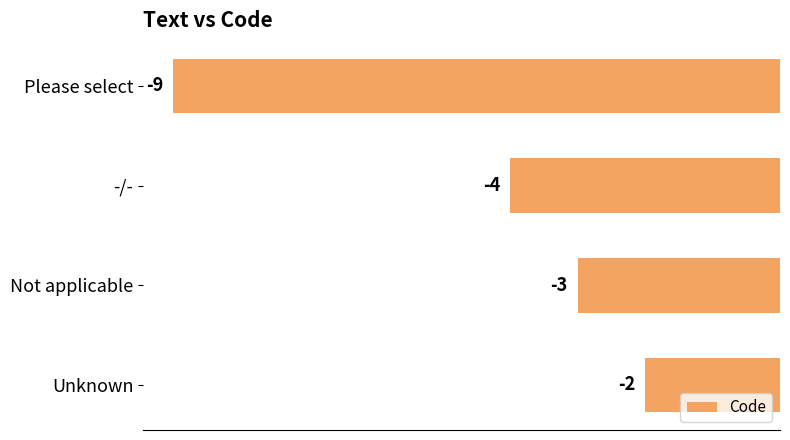

Reading bottom to top, extract all data points from this chart.

Unknown=-2	Not applicable=-3	-/-=-4	Please select=-9